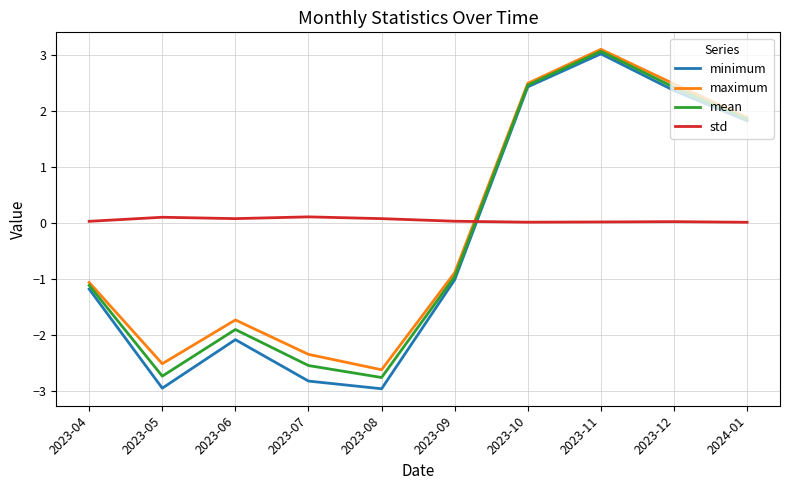

What is the lowest value of the minimum series?

-3.0